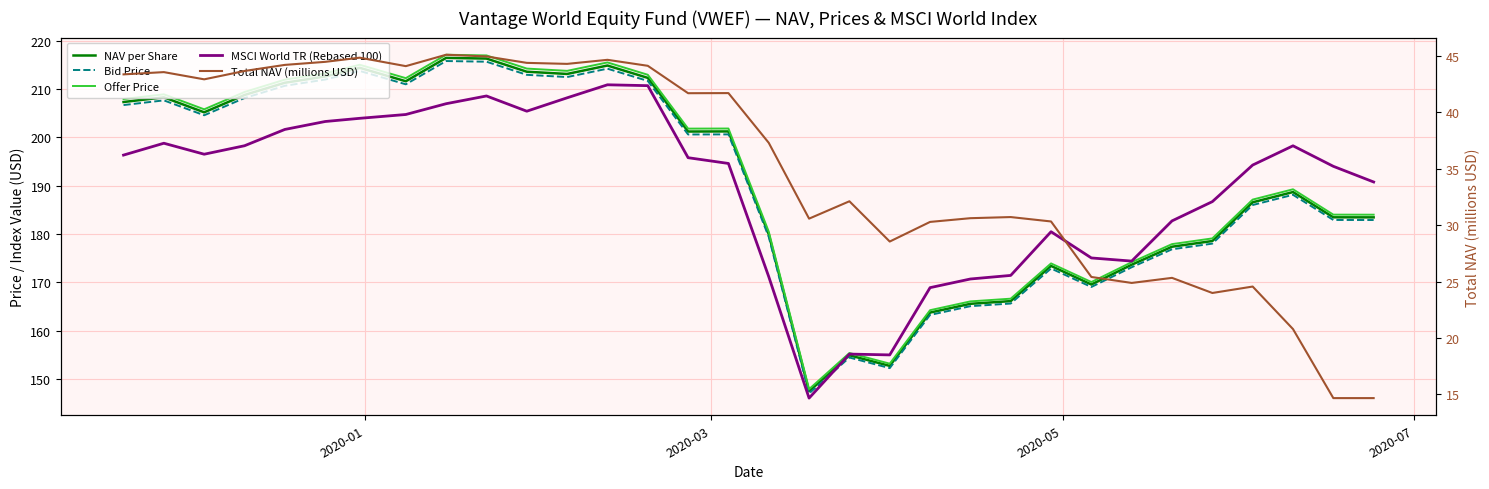

At how many categories does at least one series exceed 106?

32